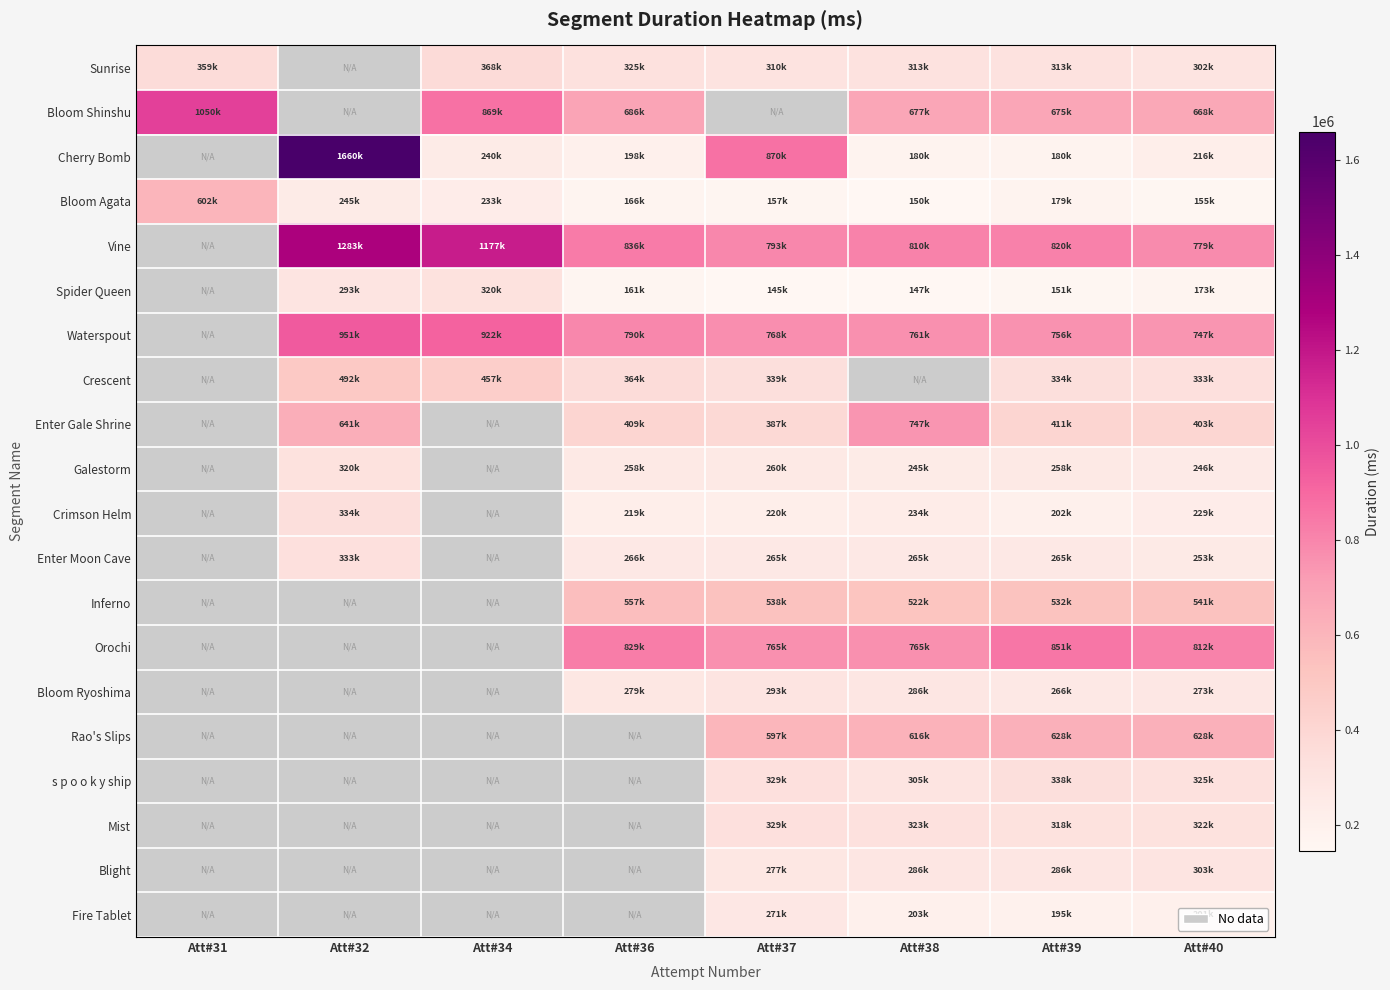

Between Att#34 and Att#39, which series saw the biggest shift?

Vine